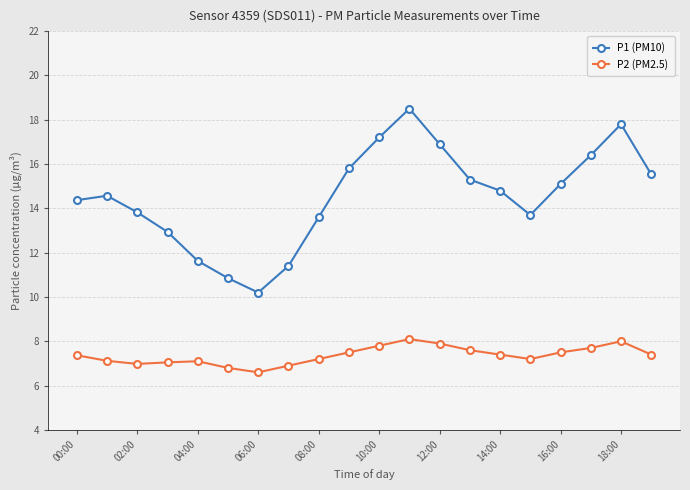

True or false: P1 (PM10) has more than 1 interior local peaks.

True